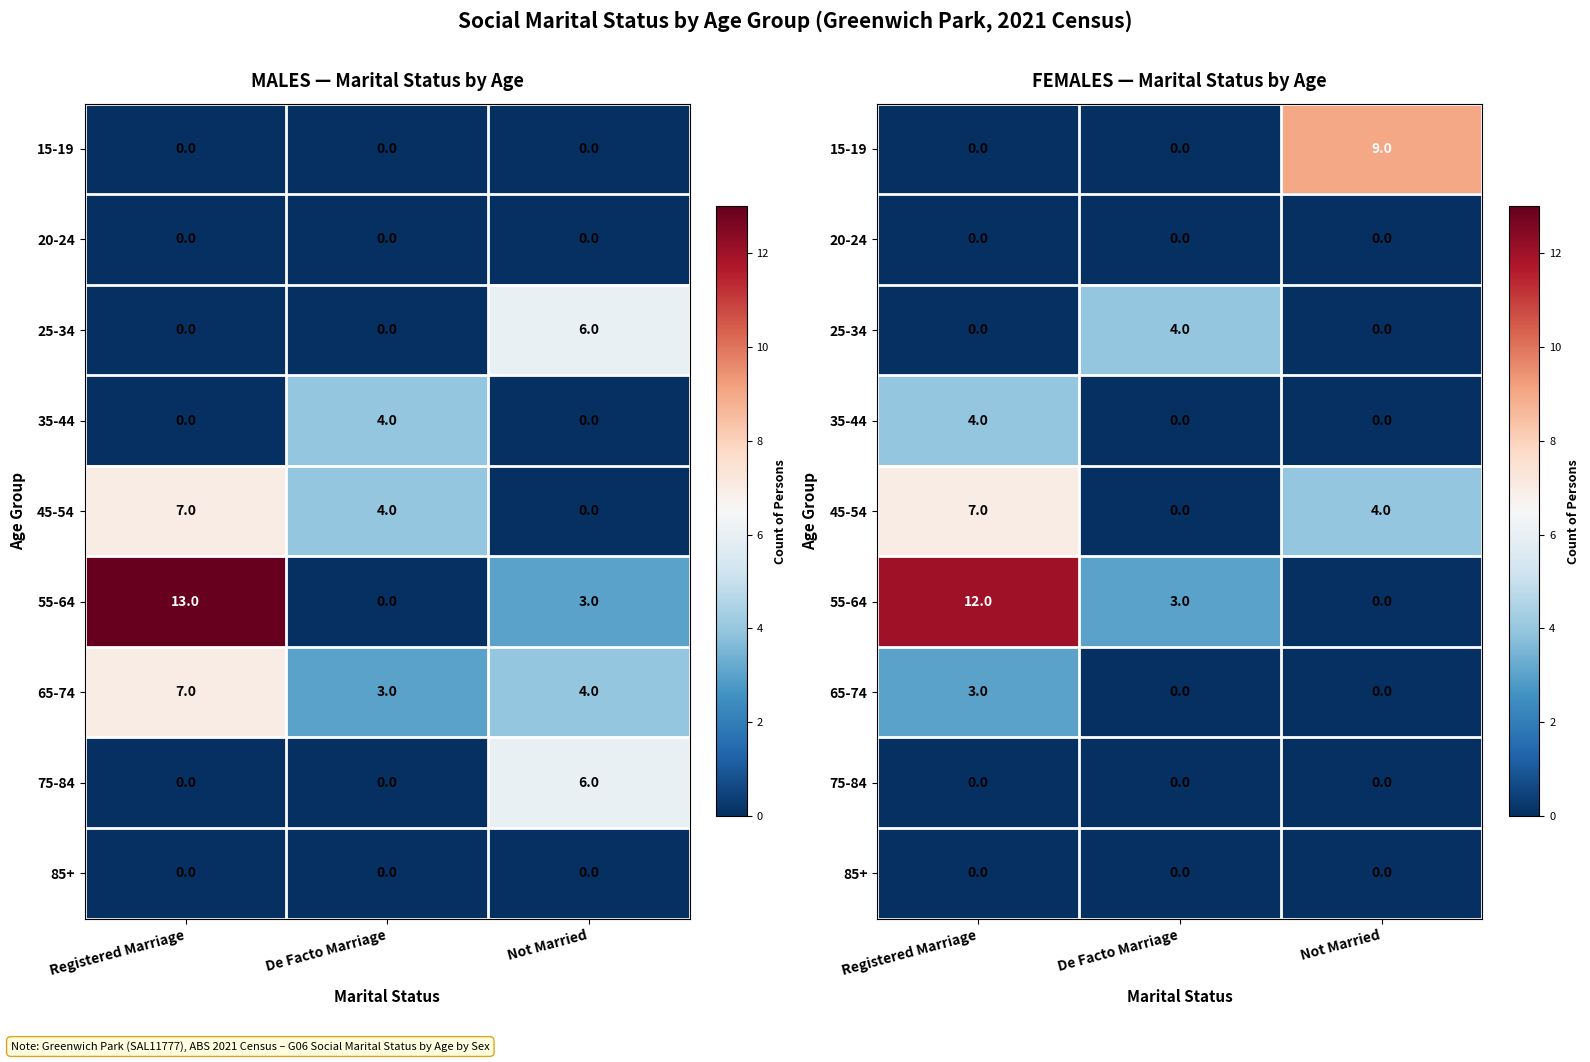

Between Not Married and De Facto Marriage, which is larger?

Not Married